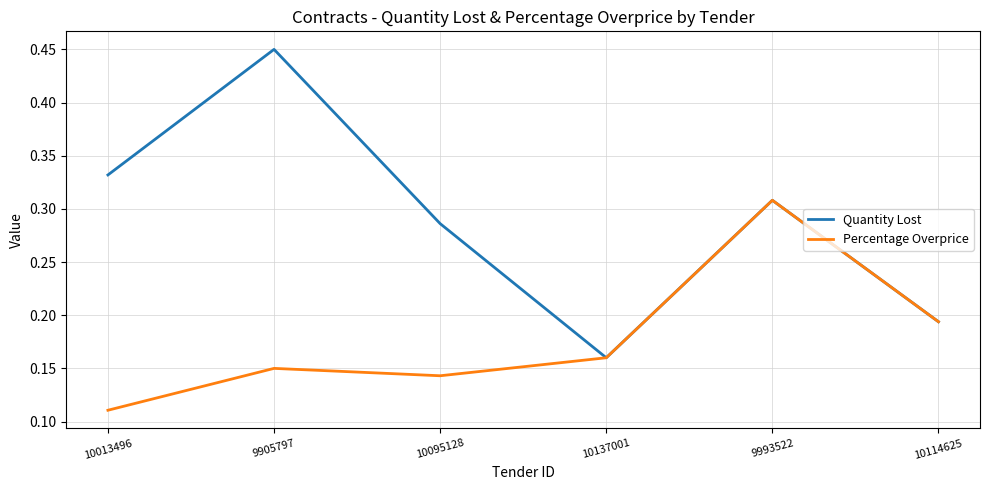

Where is Percentage Overprice nearest to the value 0?

10013496